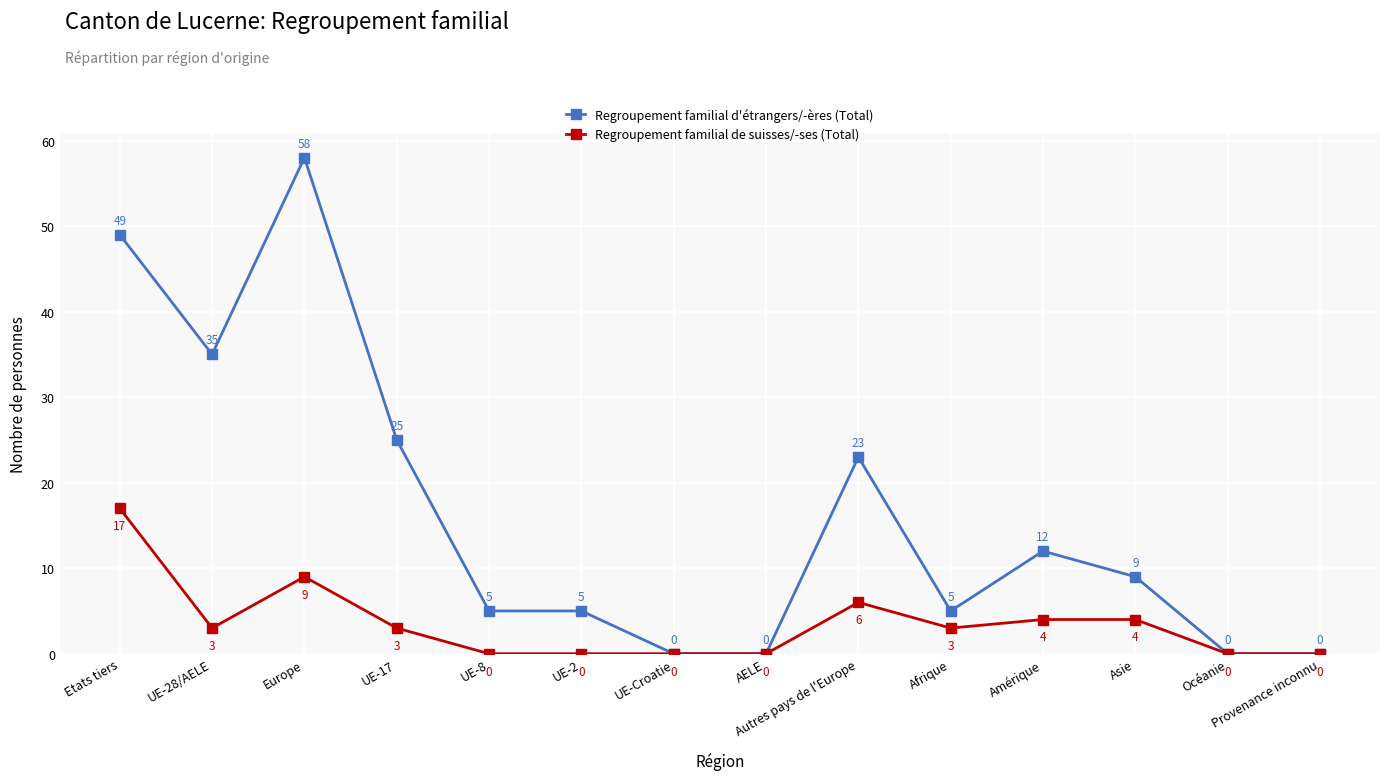

What are all the series names shown in the legend?

Regroupement familial d'étrangers/-ères (Total), Regroupement familial de suisses/-ses (Total)